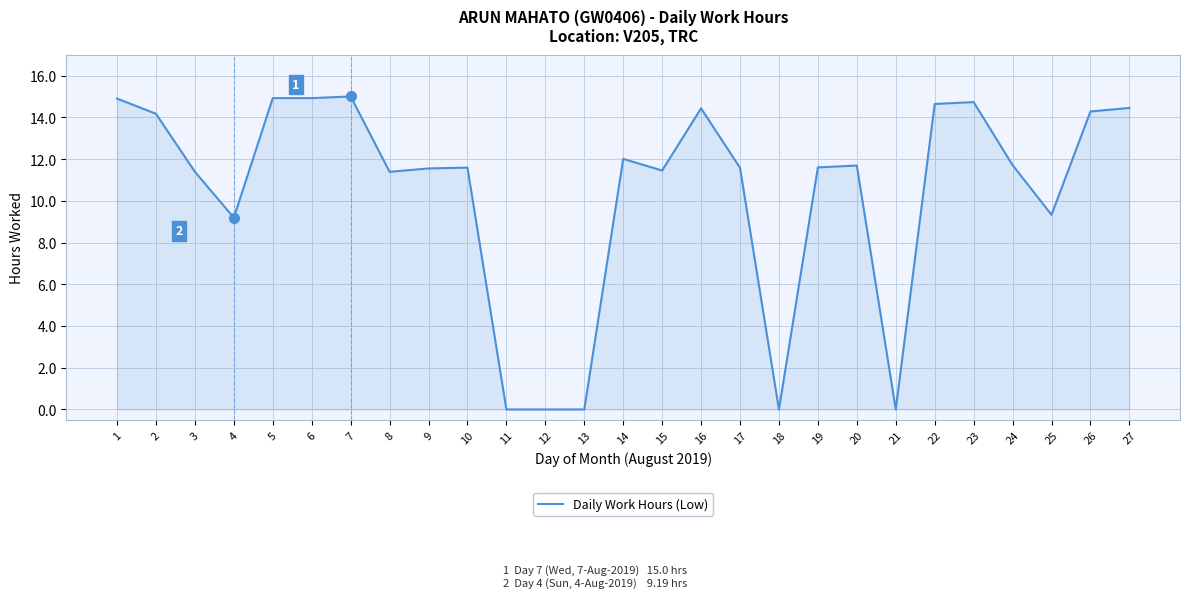

What is the maximum value shown in the chart?

15.0